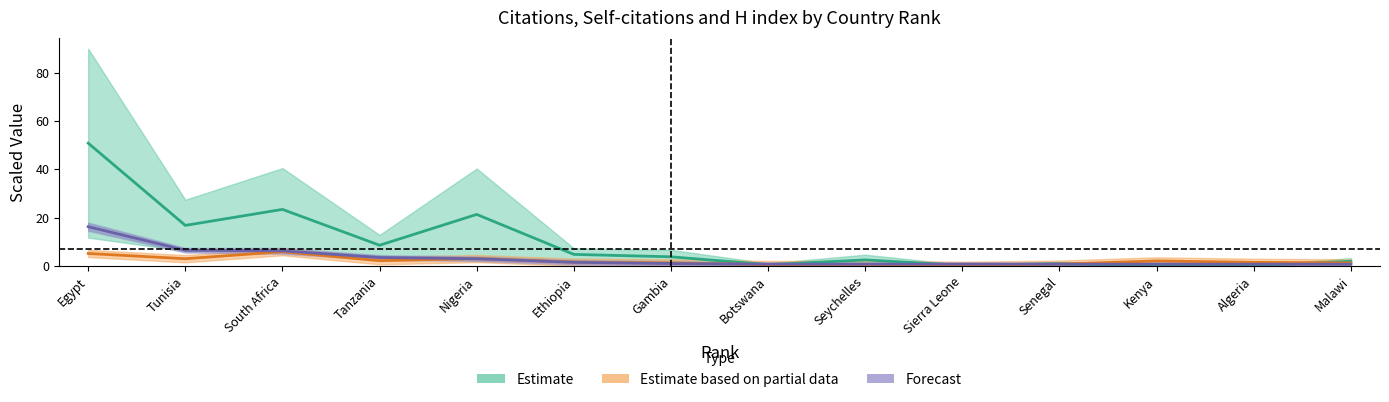

True or false: Citations has more than 0 points higher than both neighbors.

True